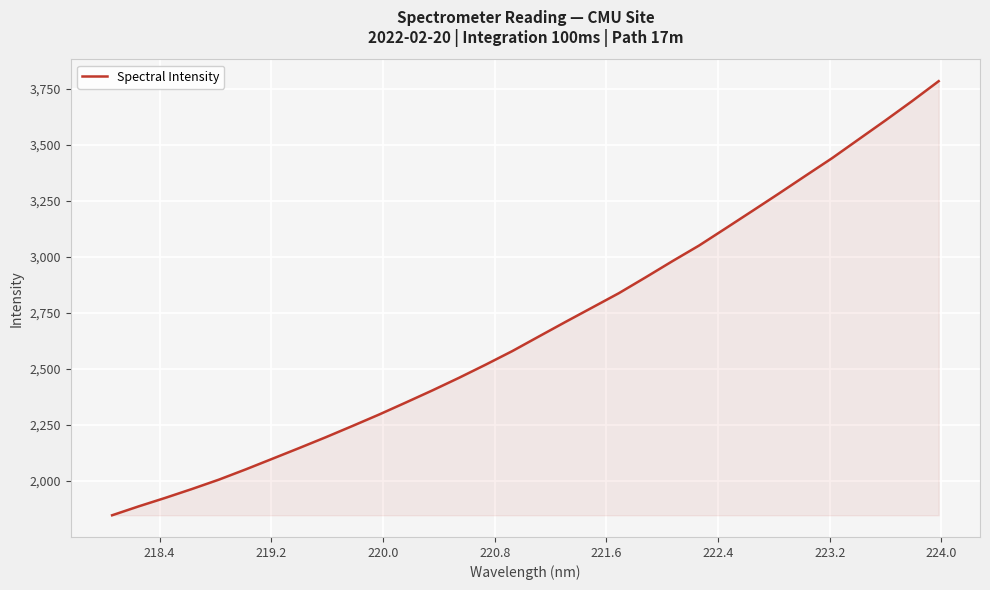

What is the greatest value displayed?

3783.0